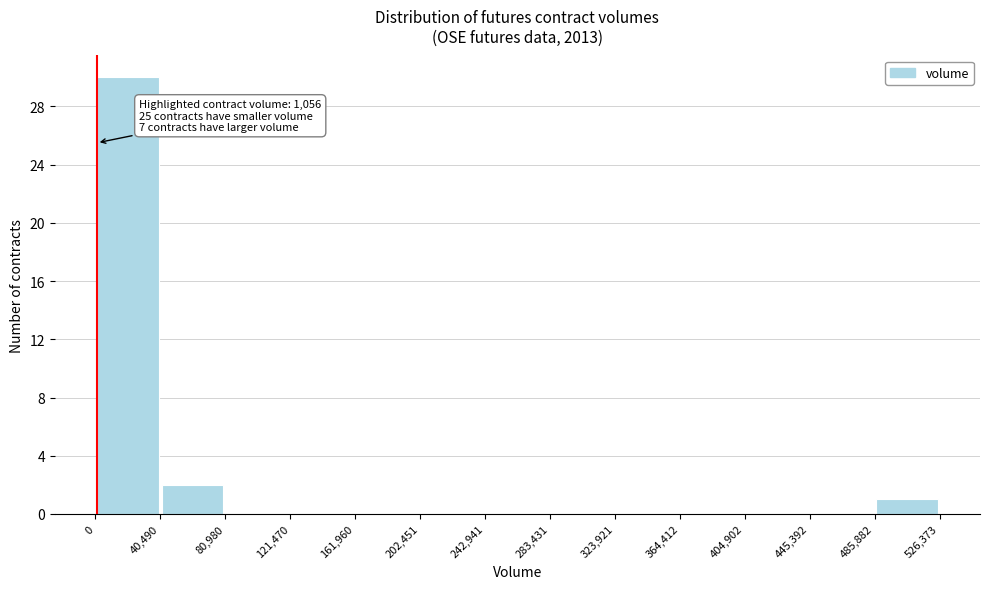

Which range on the x-axis has the tallest bar?

0 to 40,490